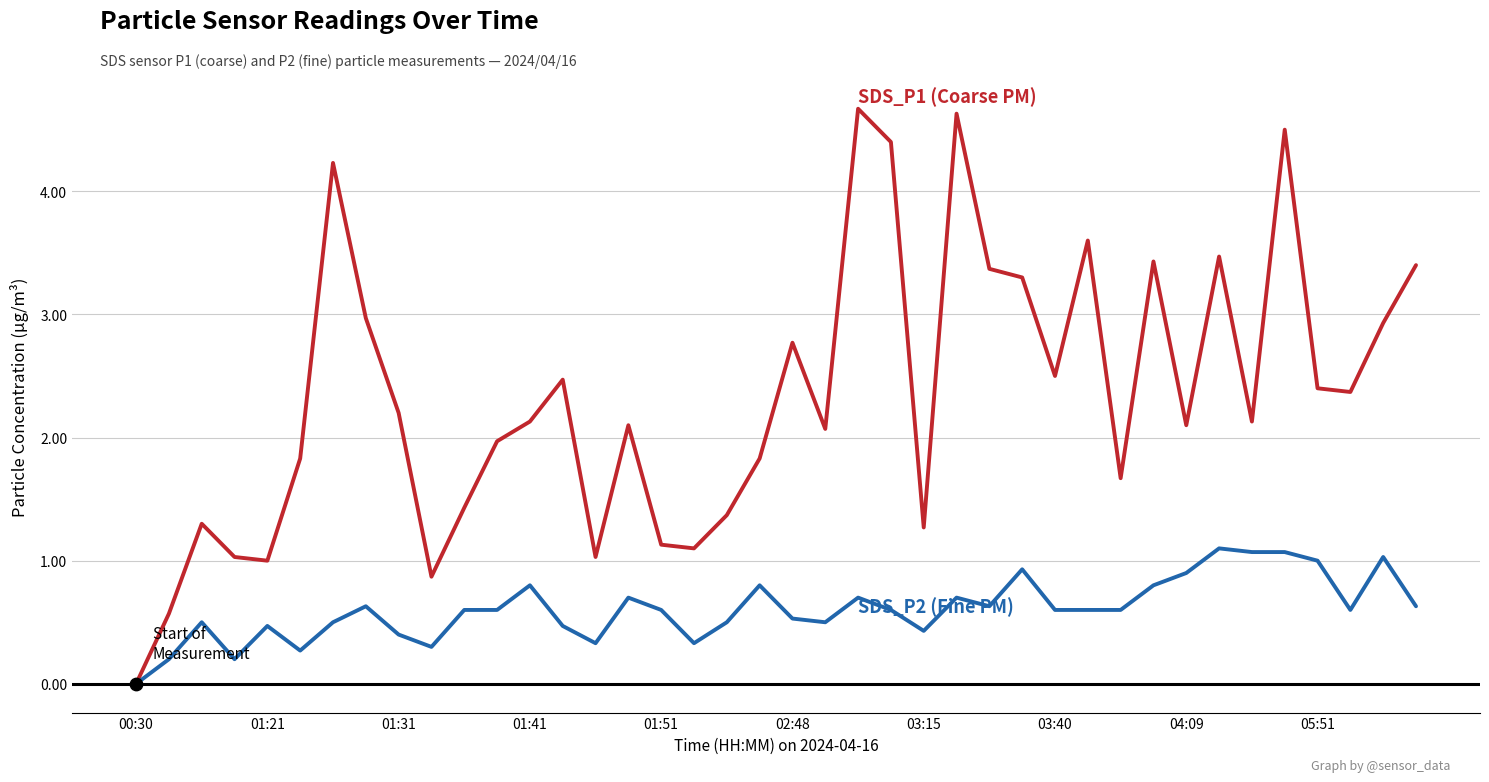

What is the maximum value shown in the chart?

4.7